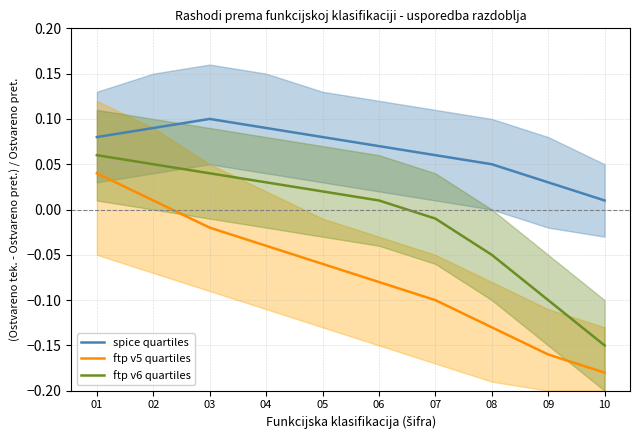

At which category does spice quartiles reach its first local peak?

03